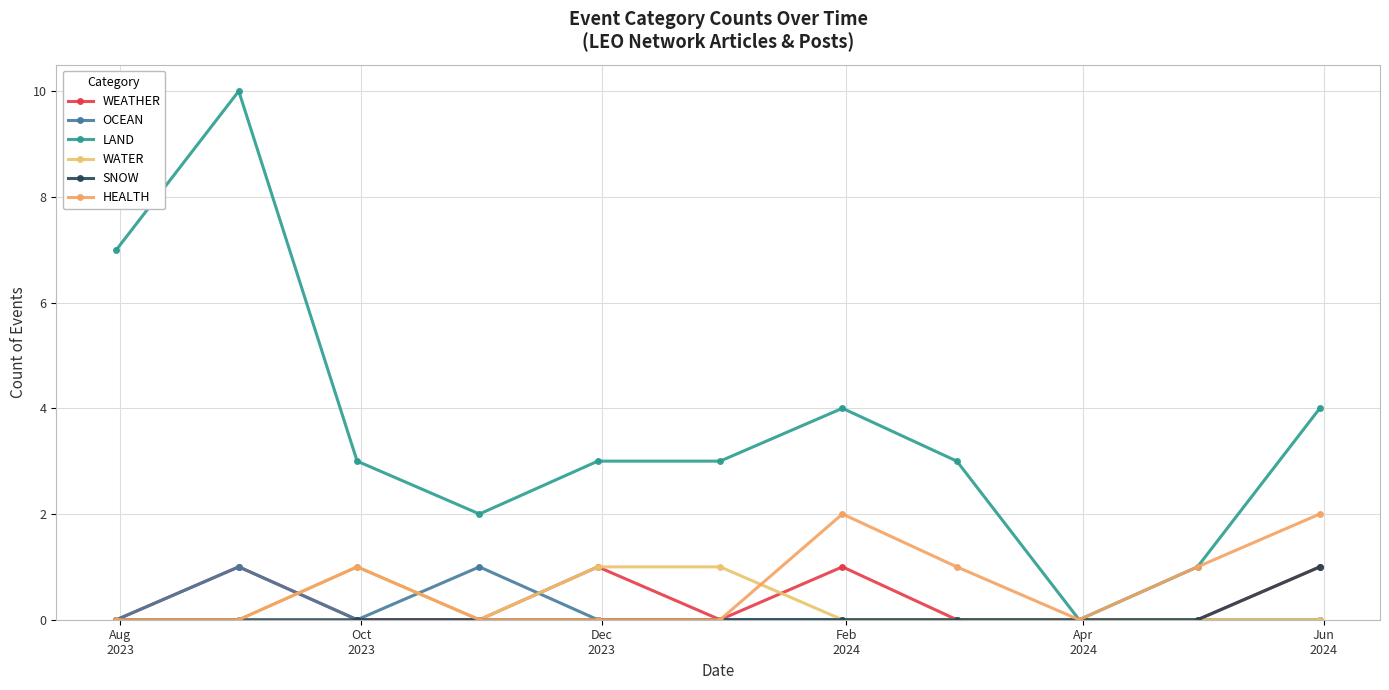

How many distinct data groups are displayed?

6